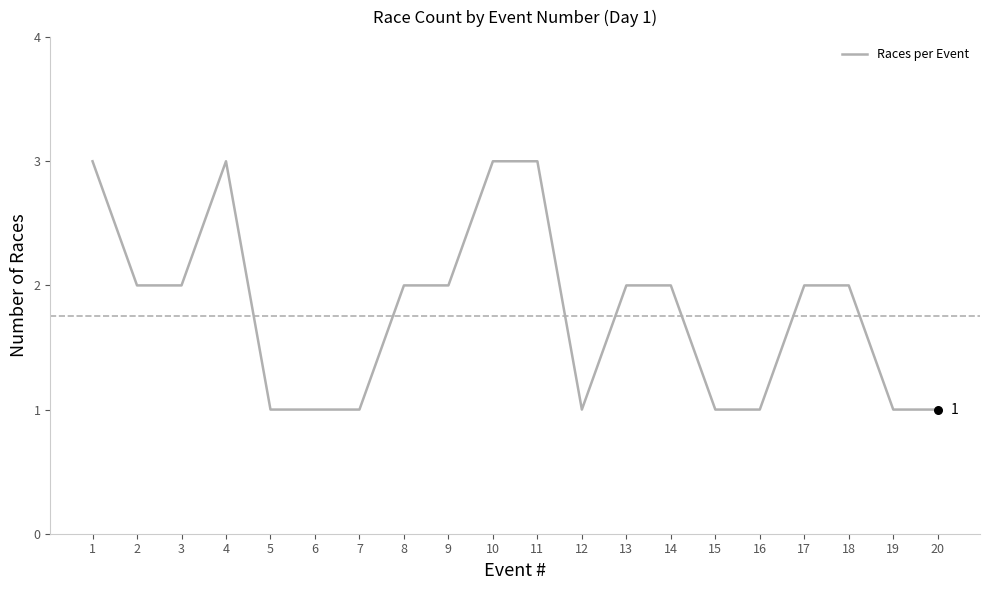

What is the change in value from 14 to 20?

-1